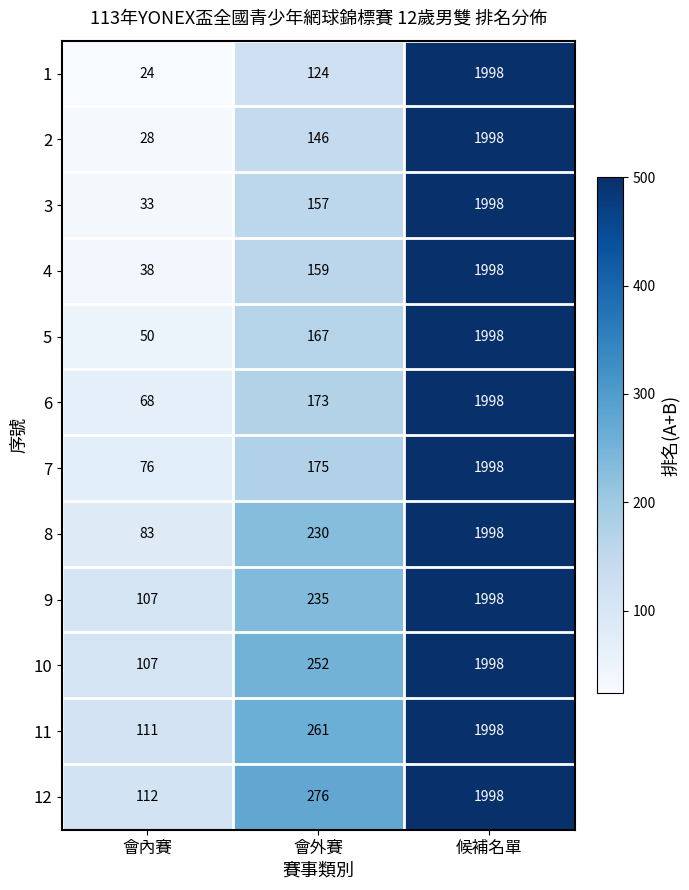

At how many categories does at least one series exceed 124?

2